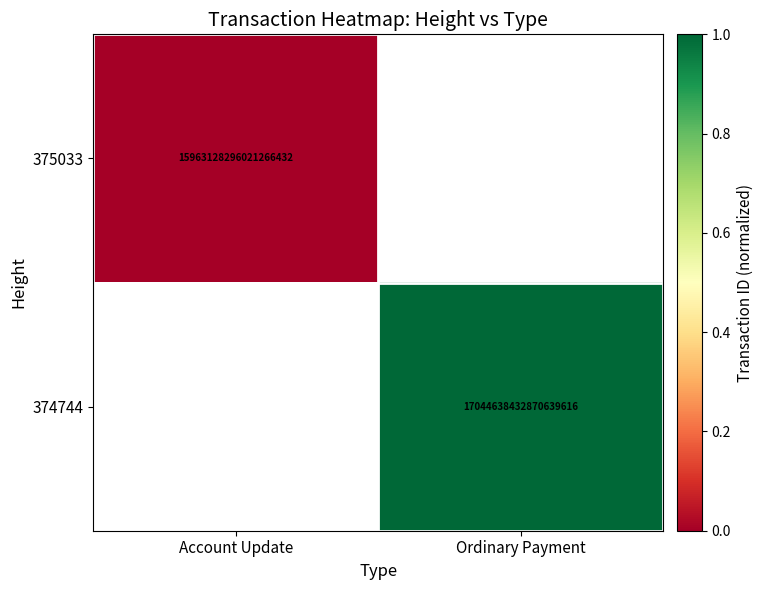

At which category does the chart reach its minimum across all series?

Account Update